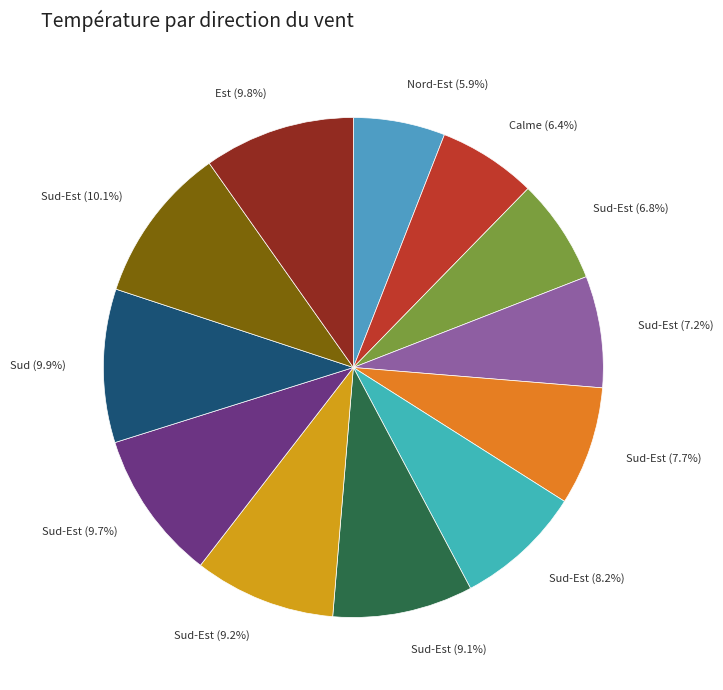

How many segments does this pie chart have?

12